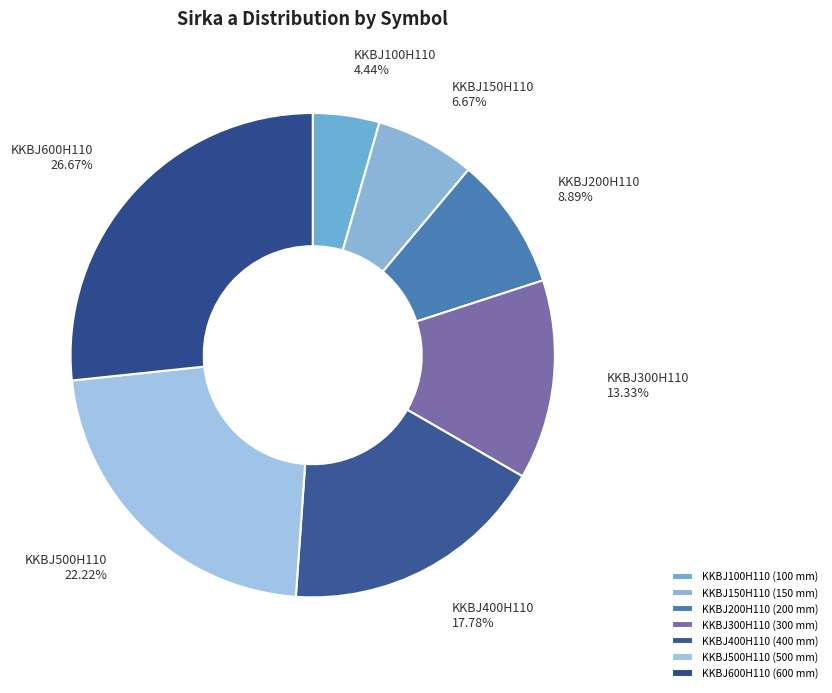

How many segments does this pie chart have?

7